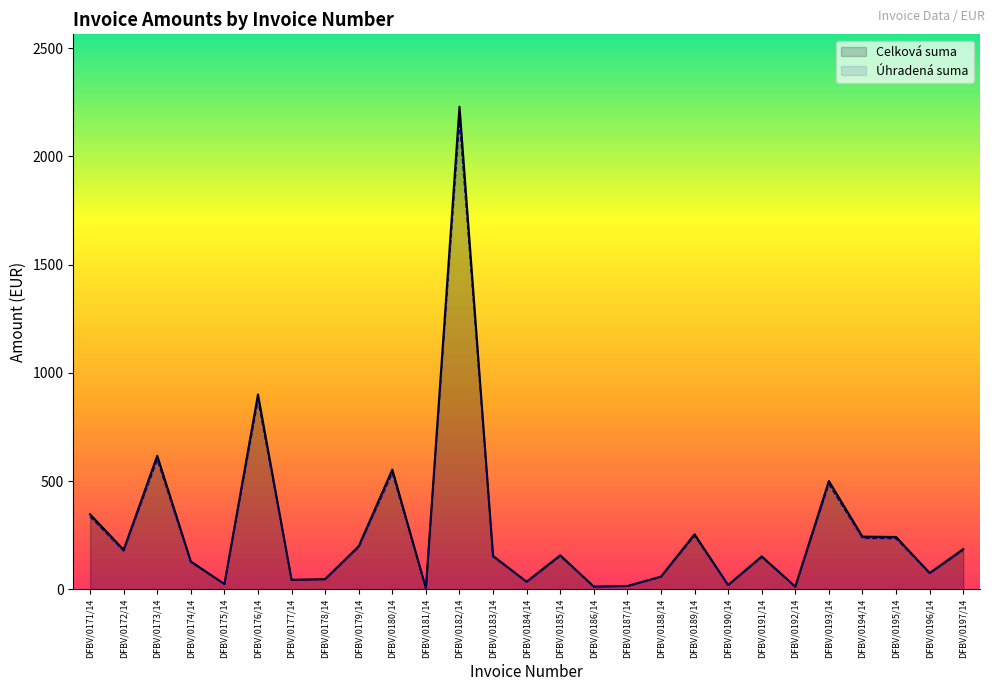

The Úhradená suma series shows 179.7 at DFBV/0197/14. True or false?

True